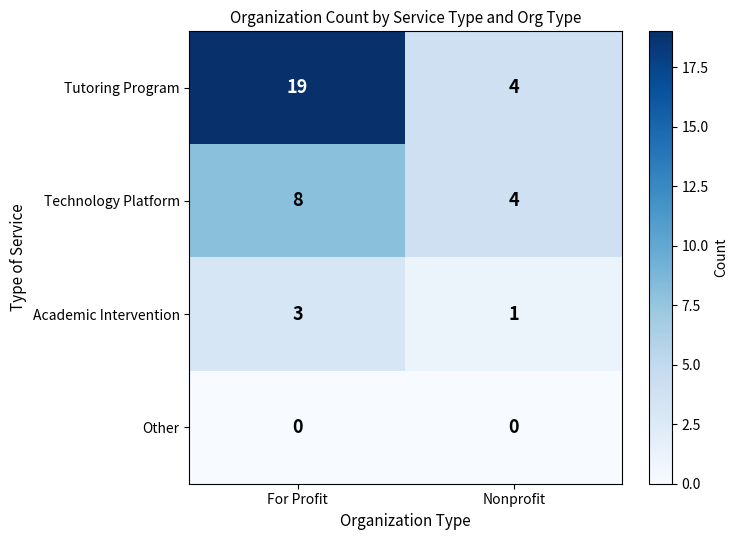

Reading left to right, list all the values displayed in this chart.

Tutoring Program: 19	4
Technology Platform: 8	4
Academic Intervention: 3	1
Other: 0	0